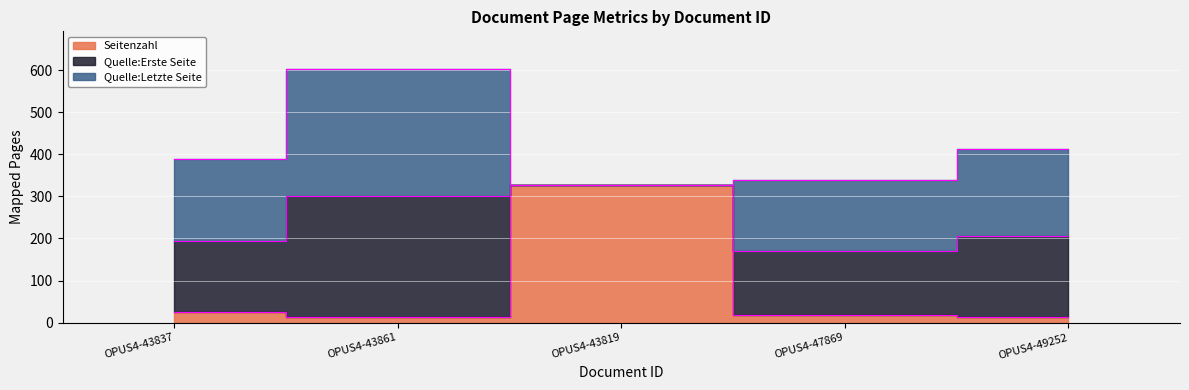

Reading left to right, extract all data points from this chart.

Seitenzahl: 25	14	327	18	13
Quelle:Erste Seite: 169	287	0	152	193
Quelle:Letzte Seite: 194	301	0	170	206